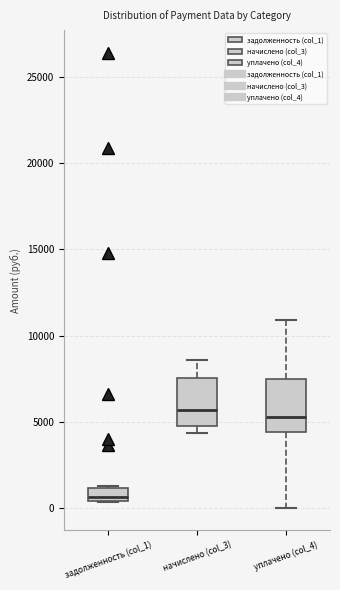

Where is the lower edge of the box for задолженность (col_1) on the y-axis? The values are not printed on the chart, so give them approximately, as read against the axis.

500